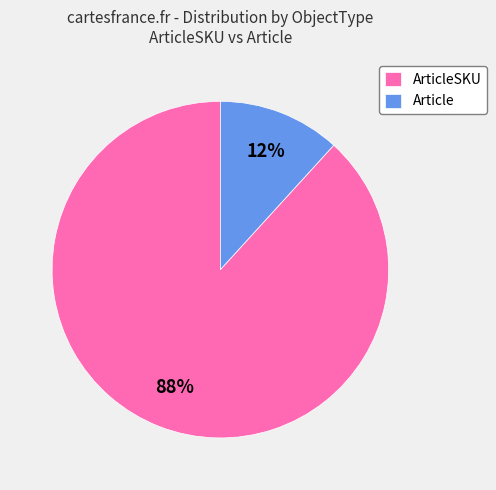

How many slices are in this pie chart?

2